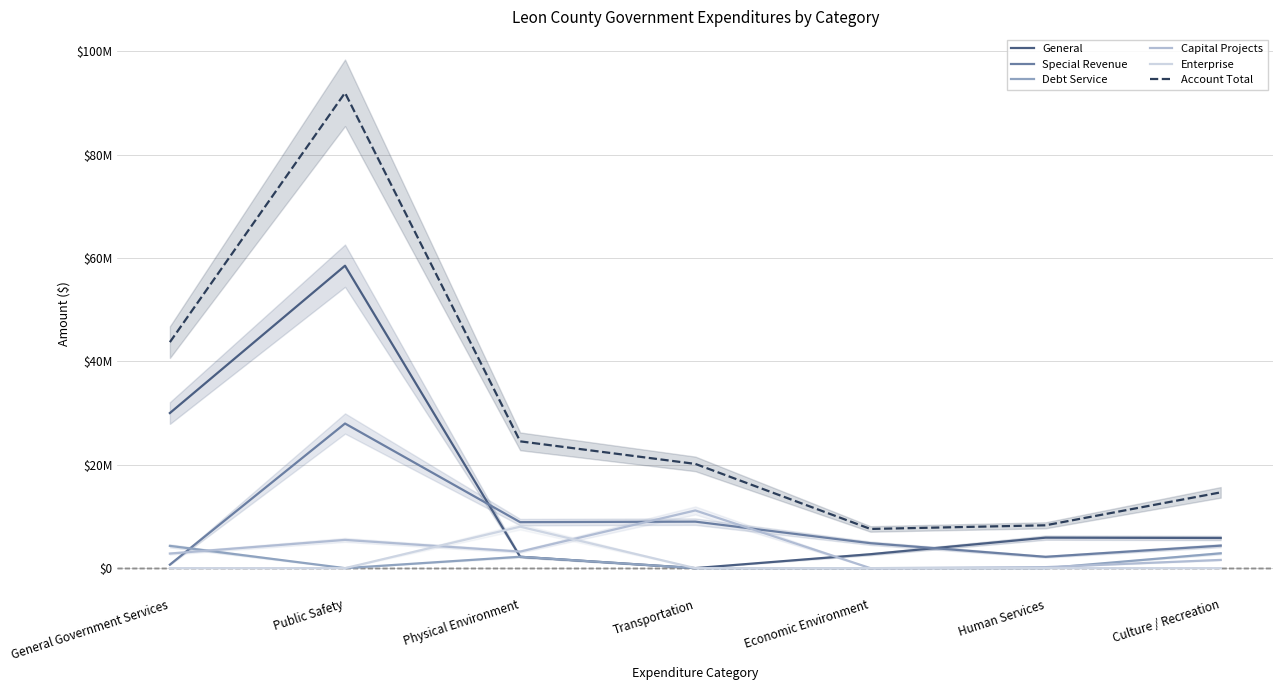

Is it true that Special Revenue equals 8999593 at Transportation?

True